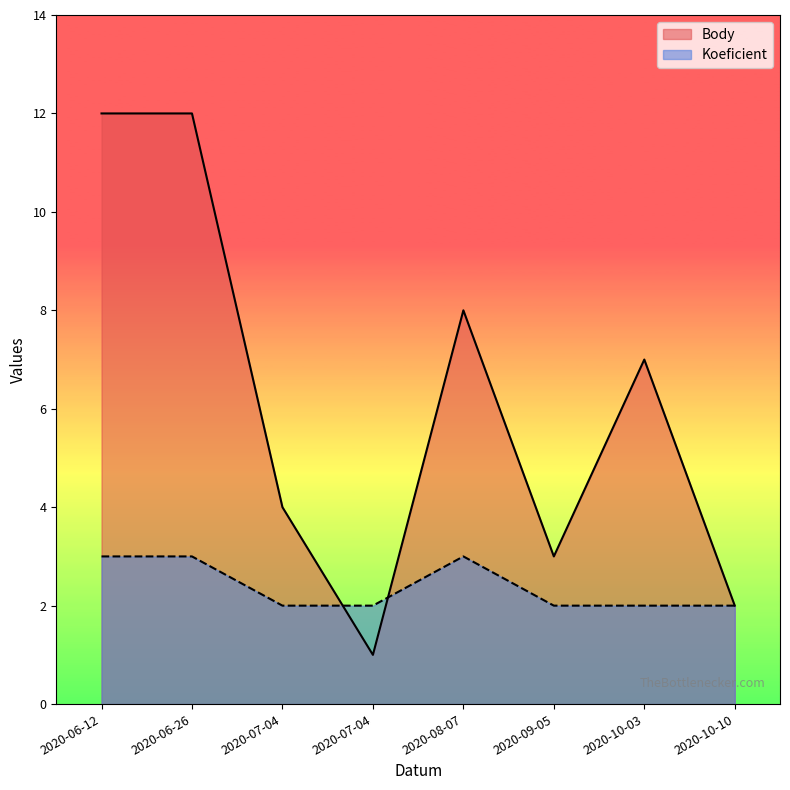

True or false: Koeficient has more than 0 interior local peaks.

True